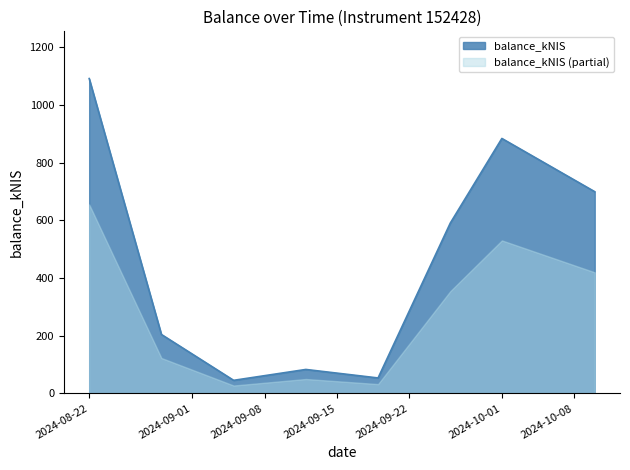

The value at 2024-09-05 is 45.0. True or false?

True